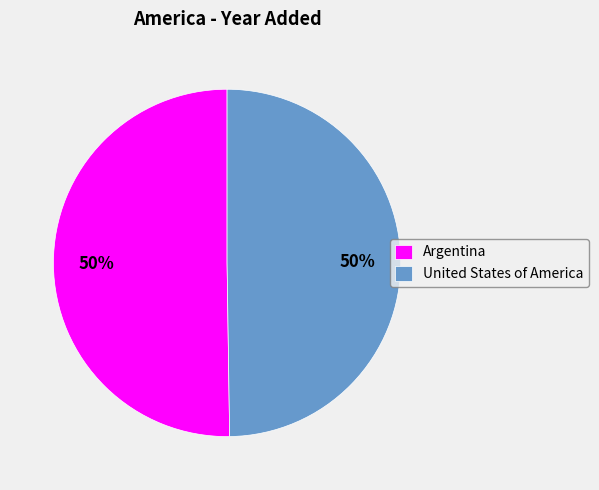

The Argentina slice represents 50% of the pie. True or false?

True